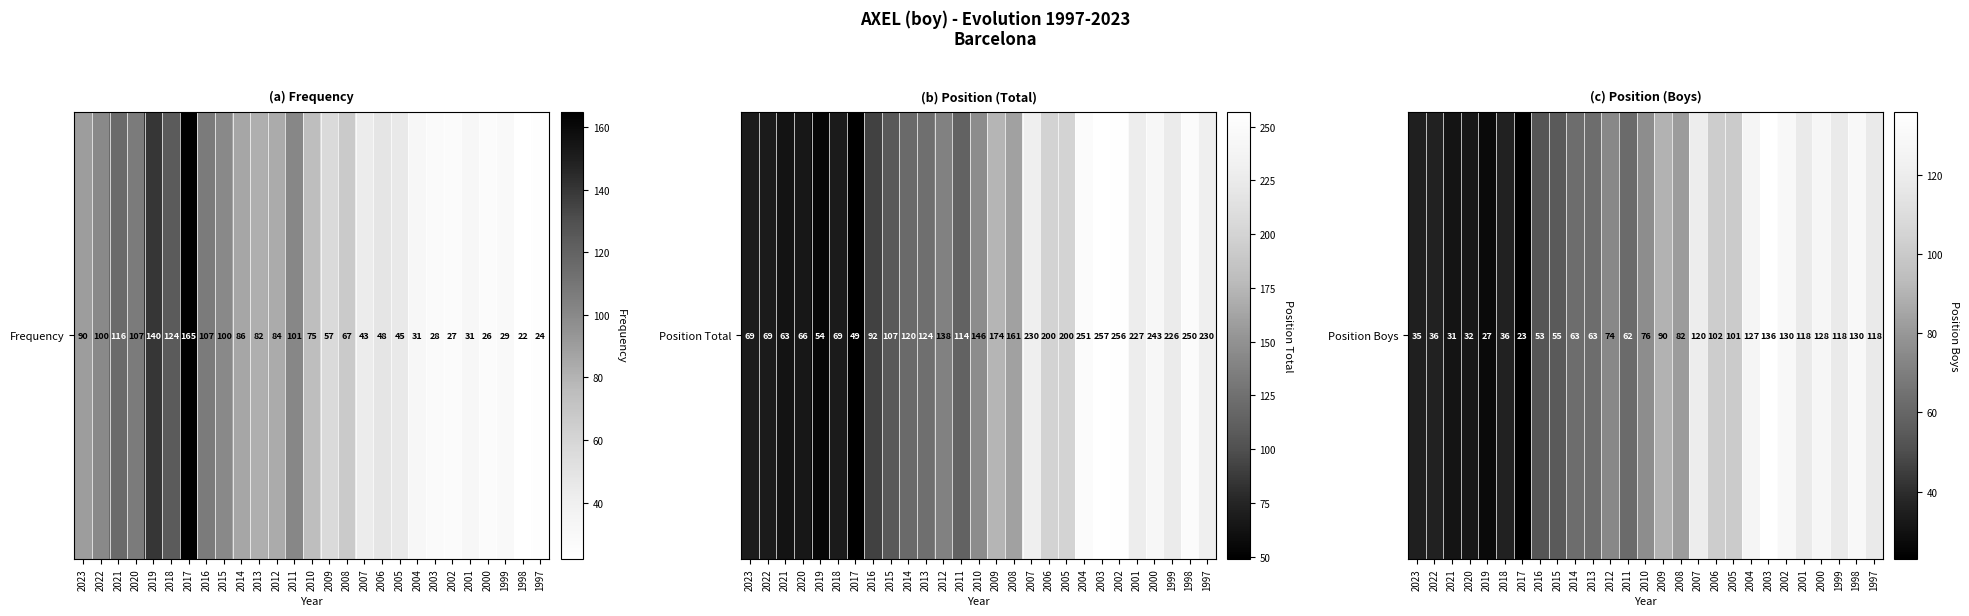

What is the ratio of the value at 2008 to the value at 2015?

1.5